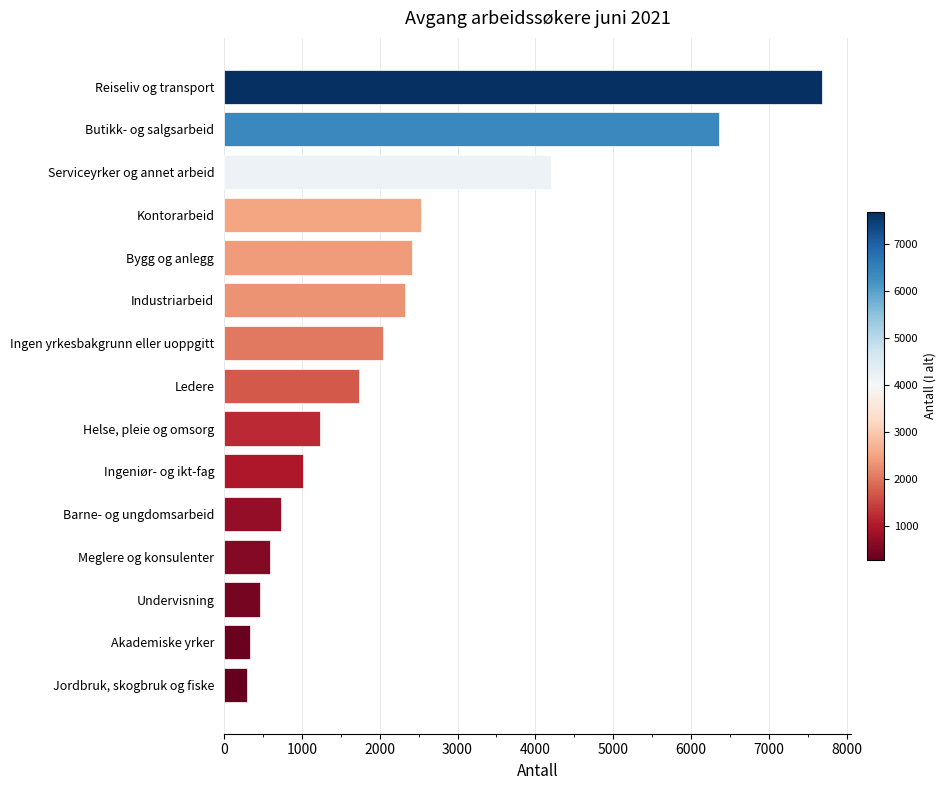

Reading bottom to top, list all the values displayed in this chart.

Jordbruk, skogbruk og fiske=292	Akademiske yrker=340	Undervisning=463	Meglere og konsulenter=589	Barne- og ungdomsarbeid=733	Ingeniør- og ikt-fag=1010	Helse, pleie og omsorg=1228	Ledere=1732	Ingen yrkesbakgrunn eller uoppgitt=2043	Industriarbeid=2324	Bygg og anlegg=2411	Kontorarbeid=2528	Serviceyrker og annet arbeid=4200	Butikk- og salgsarbeid=6354	Reiseliv og transport=7676